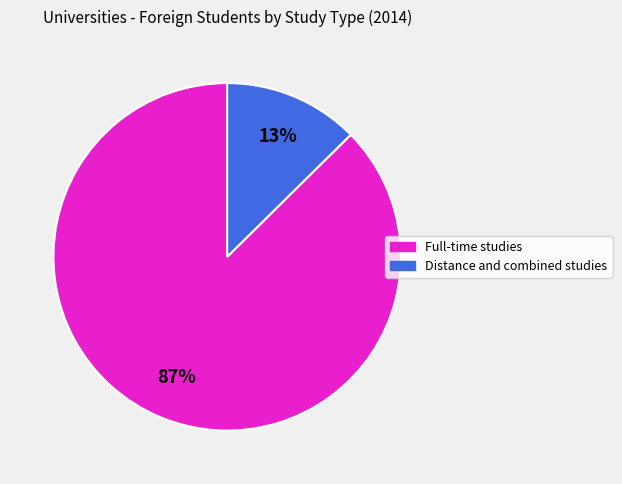

Which has a higher value, Distance and combined studies or Full-time studies?

Full-time studies